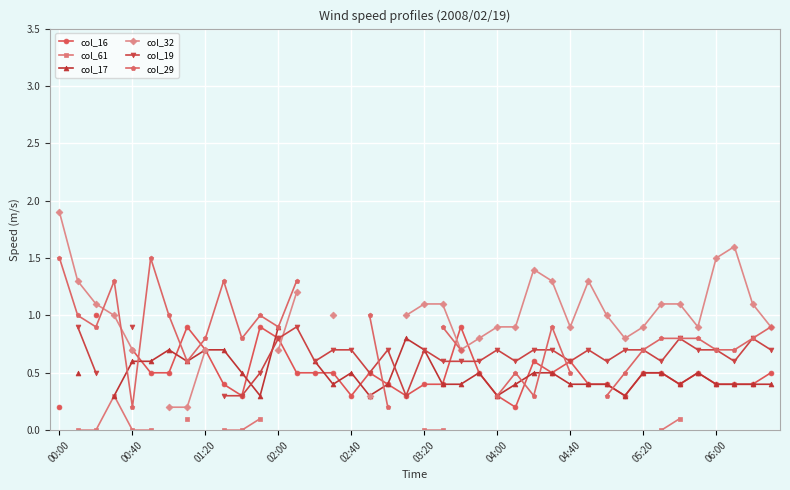

In col_29, how many points are higher than both neighbors (excluding endpoints)?

6